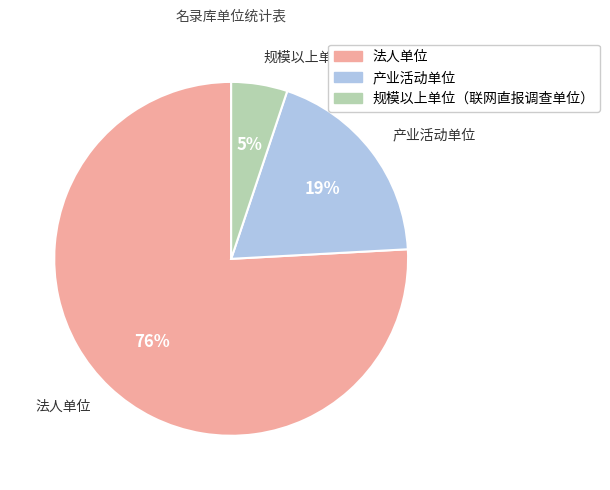

Combined, do 法人单位 and 规模以上单位（联网直报调查单位） account for over 50%?

Yes